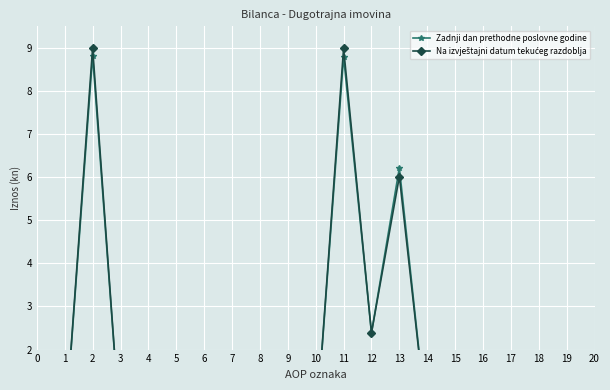

Which series has the largest total across all categories?

Na izvještajni datum tekućeg razdoblja